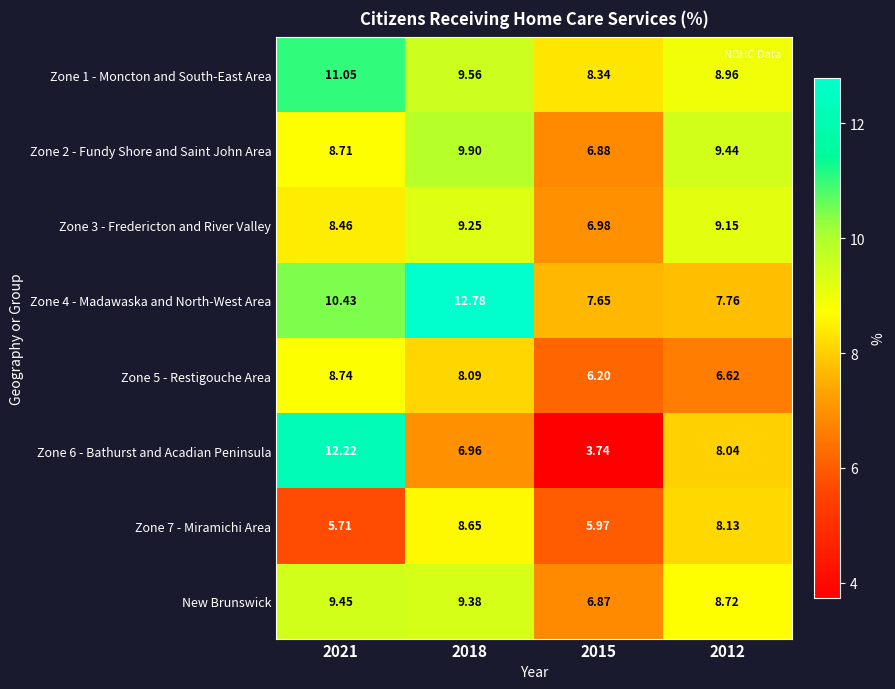

At how many categories does at least one series exceed 12?

2